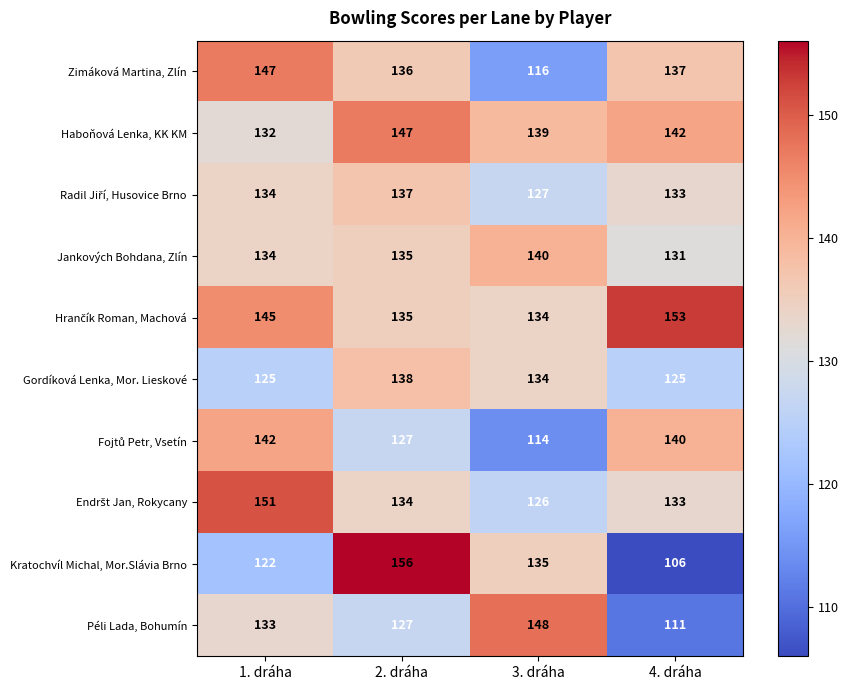

What is the greatest value displayed?

156